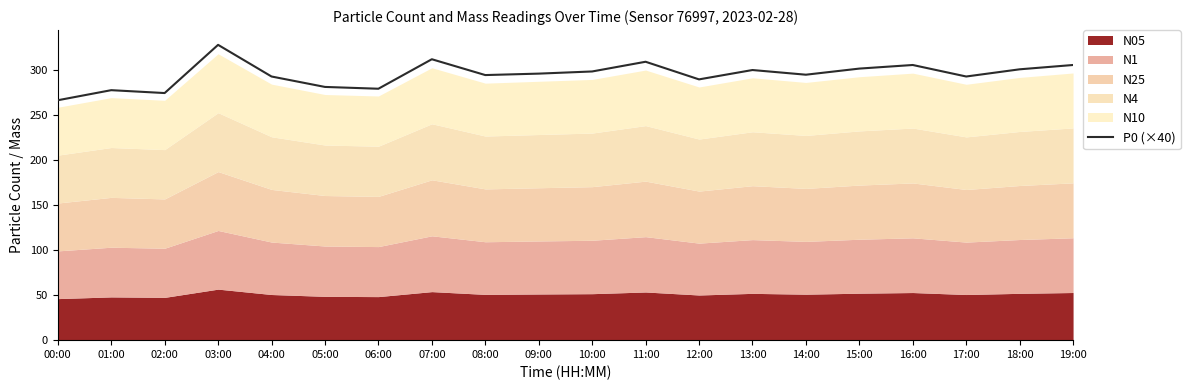

Between 18:00 and 08:00, which is larger?

18:00